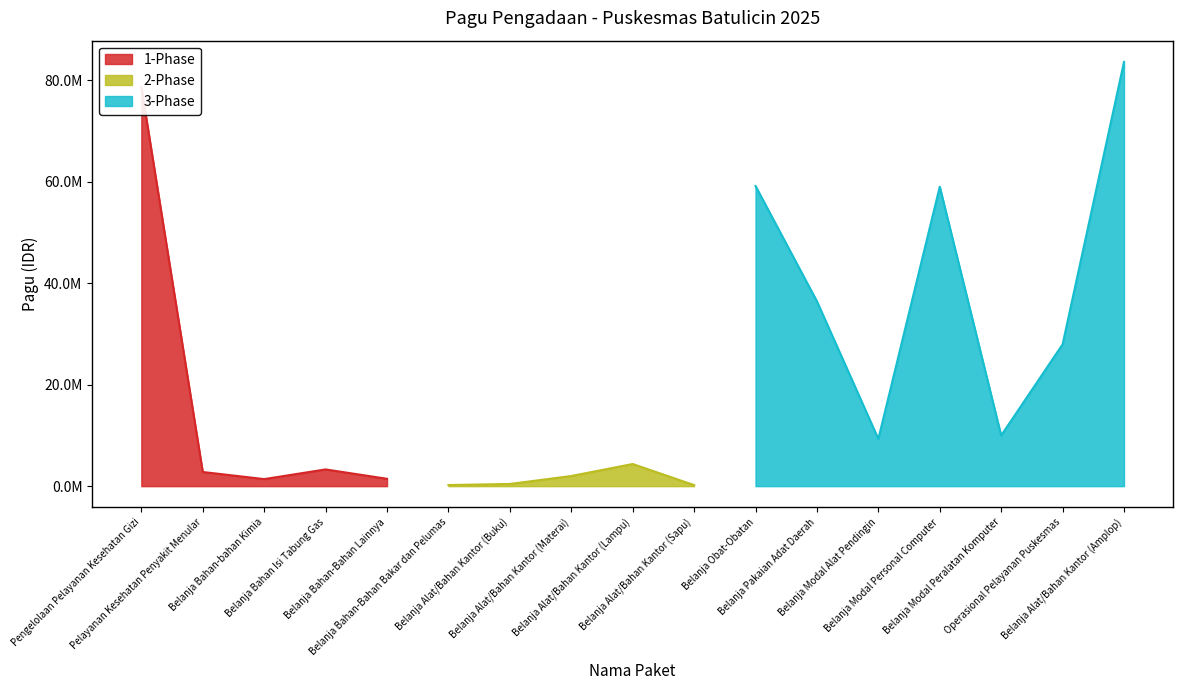

Reading left to right, extract all data points from this chart.

78712000	2792600	1390000	3300000	1450000	222000	430000	2000000	4369000	205800	59195400	36450000	9313200	59055000	10000000	27961600	83659600